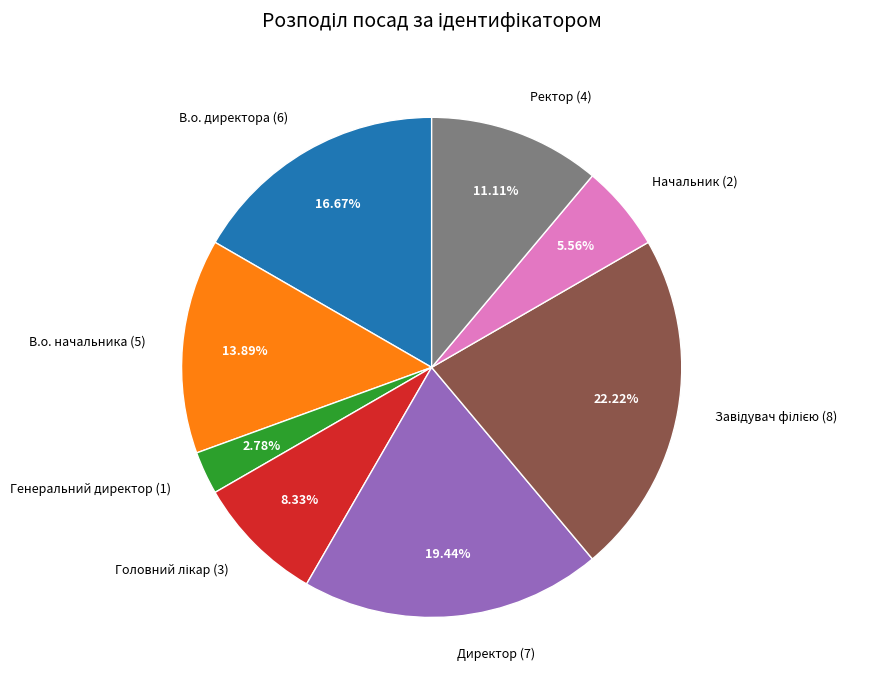

To the nearest percent, what is the average slice percentage?

12%